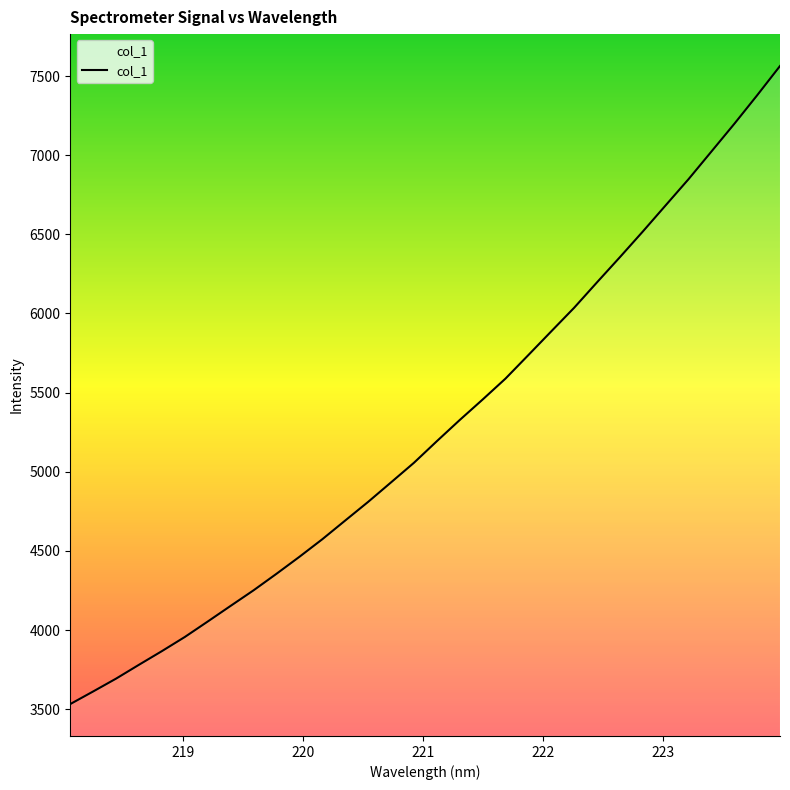

What is the greatest value displayed?

7563.3